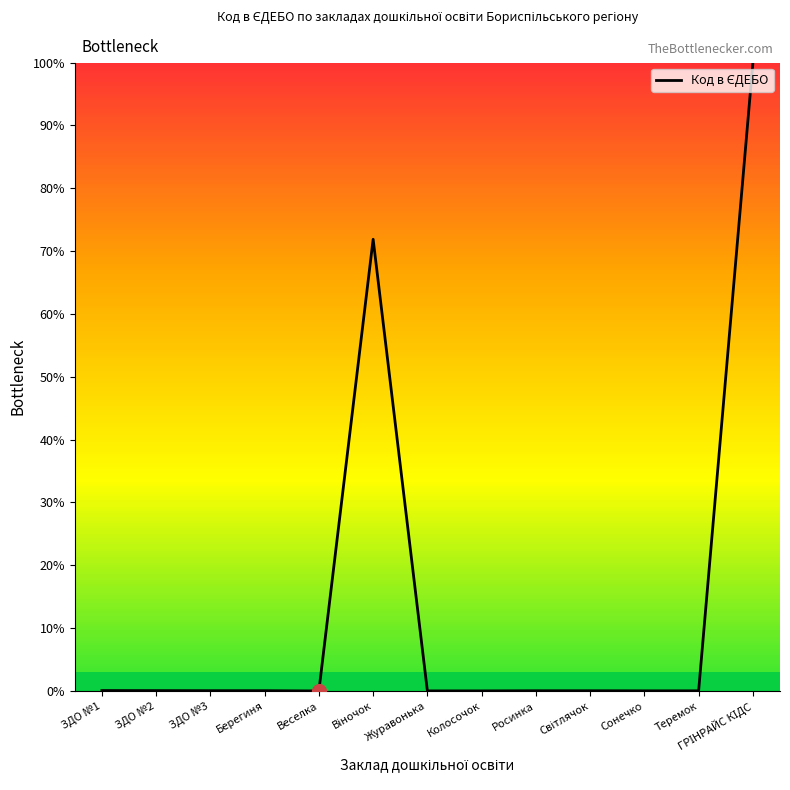

What is the greatest value displayed?

99.9